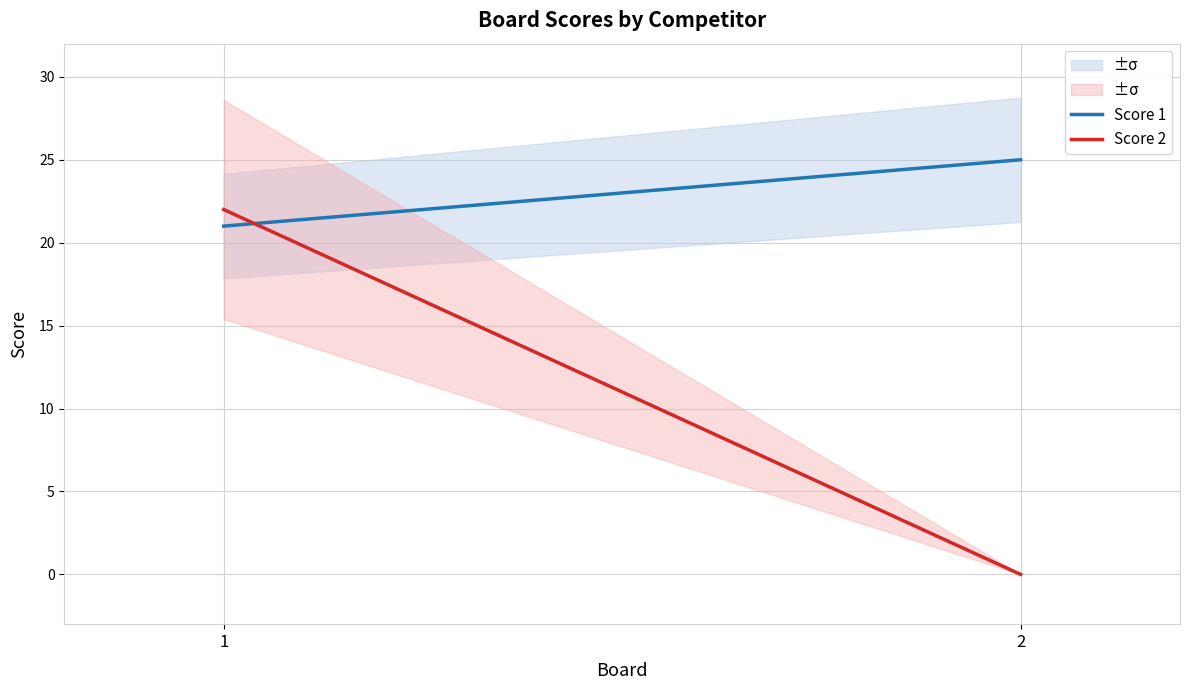

How many Score 2 values are between 0 and 22?

2